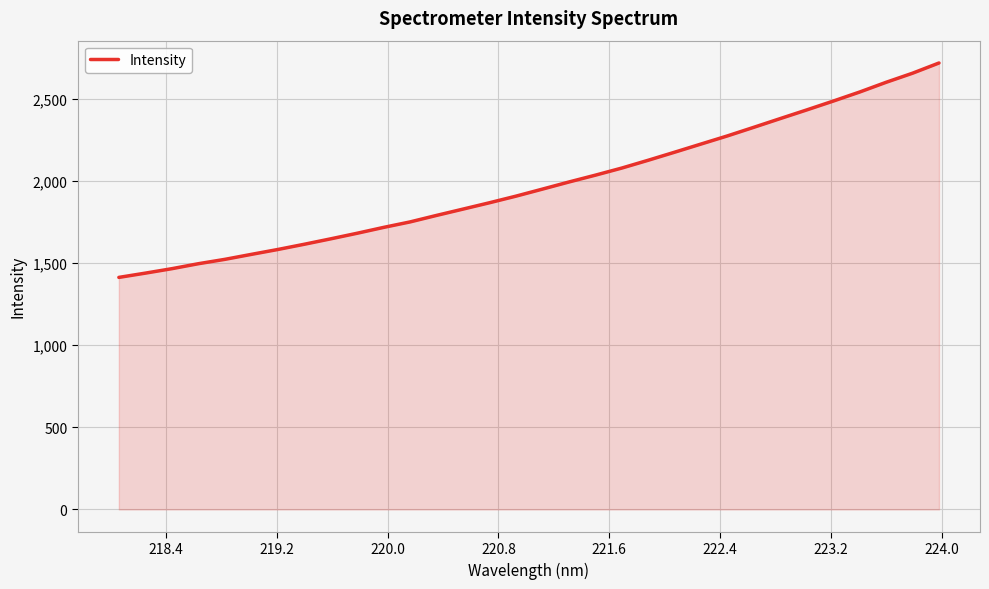

What is the difference between the maximum and minimum values?

1305.9